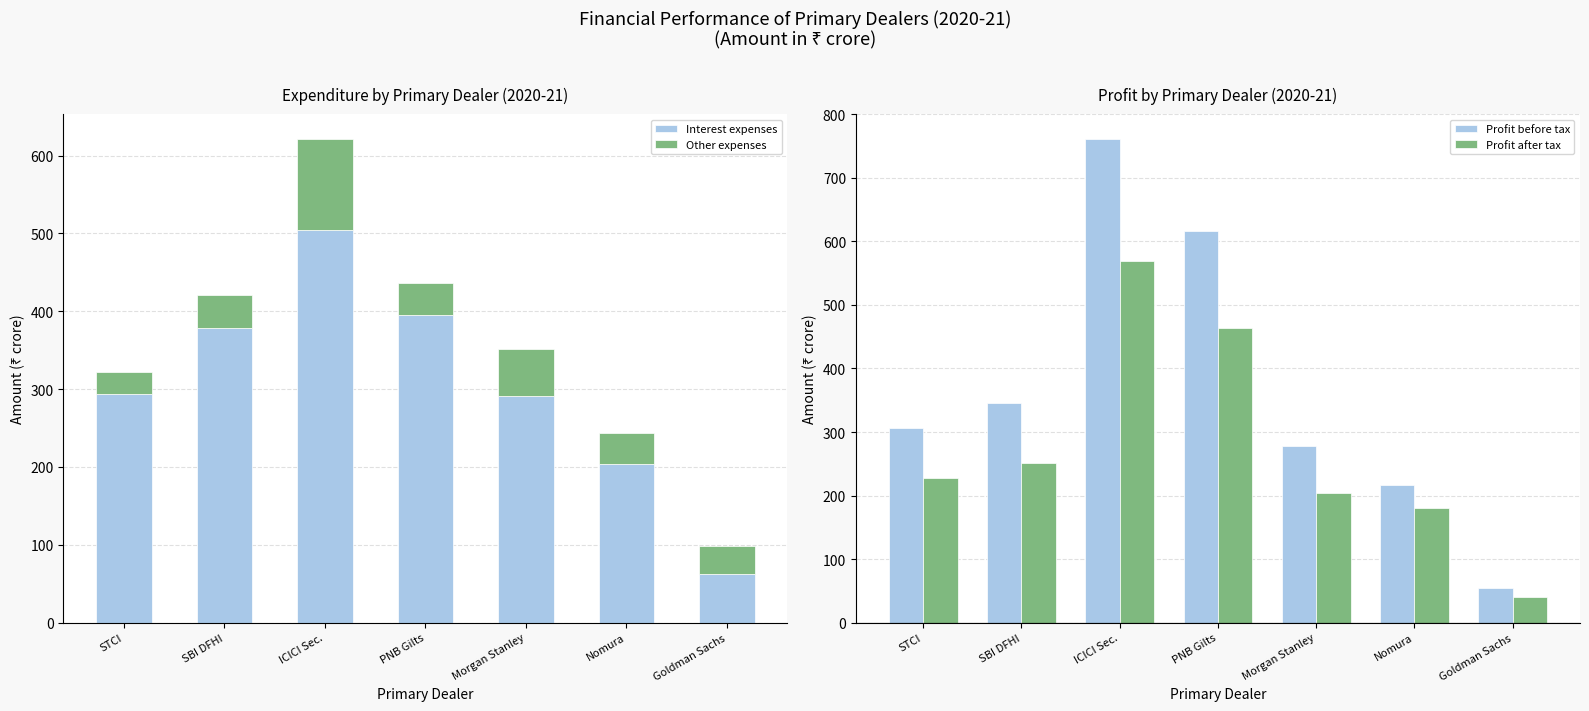

Read the Profit after tax value at SBI DFHI.

251